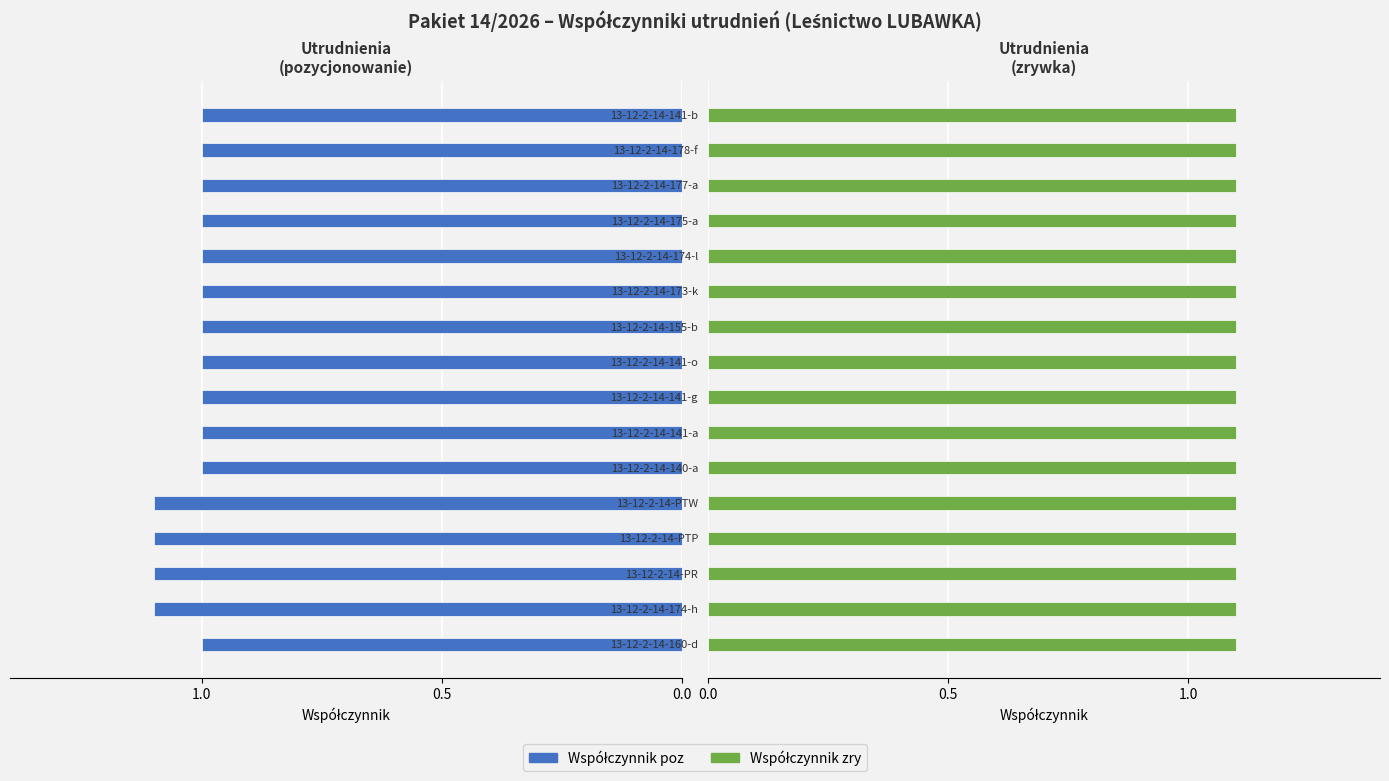

What is the value of the Współczynnik poz bar at the 3rd from the left?

1.1